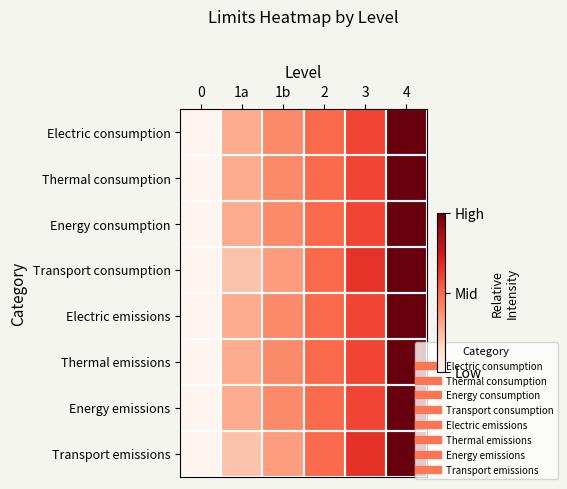

Between 0 and 1b, which is larger?

1b